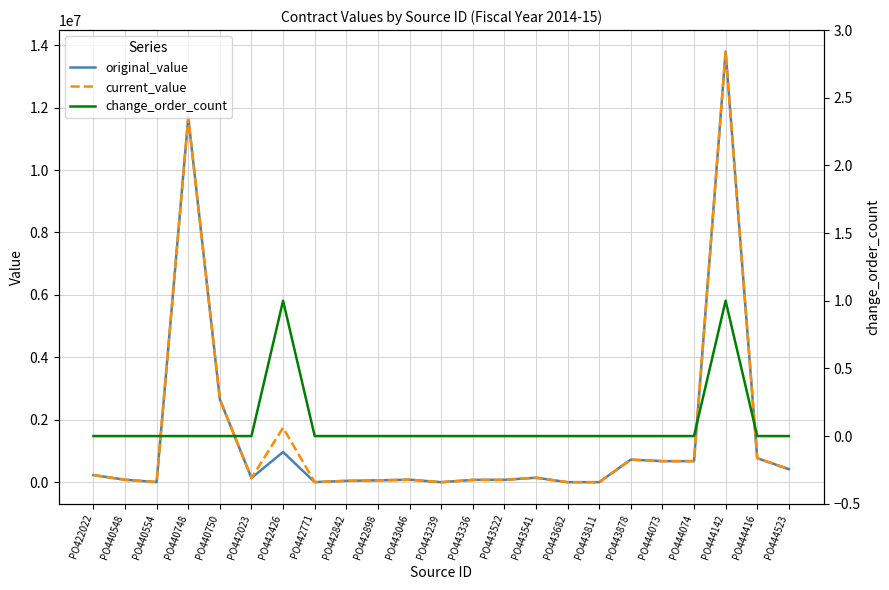

At how many categories does at least one series exceed 2827509?

2